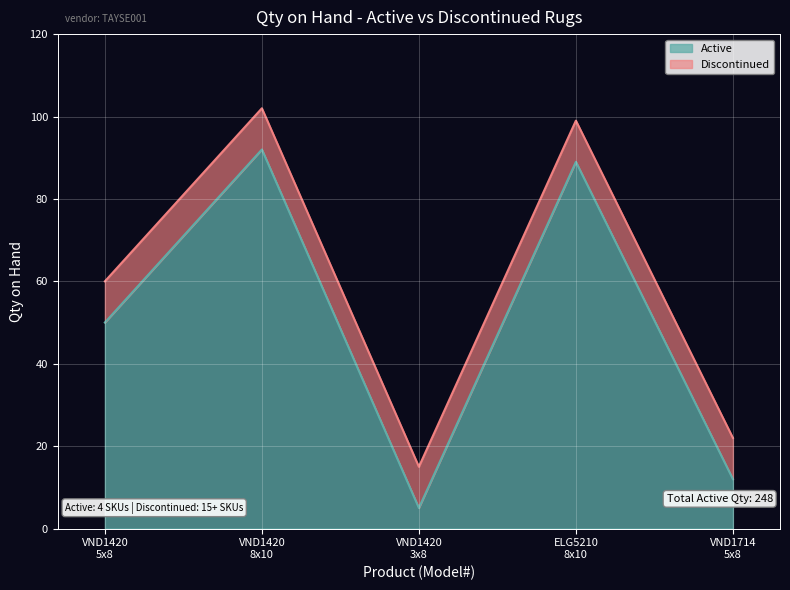

Reading left to right, what are all the values shown in this chart?

50	92	5	89	12